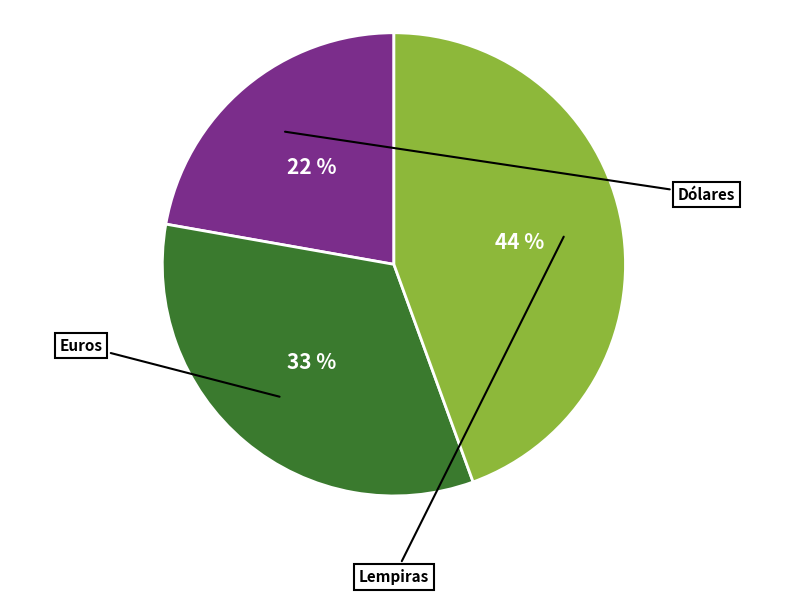

To the nearest percent, what is the average slice percentage?

33%